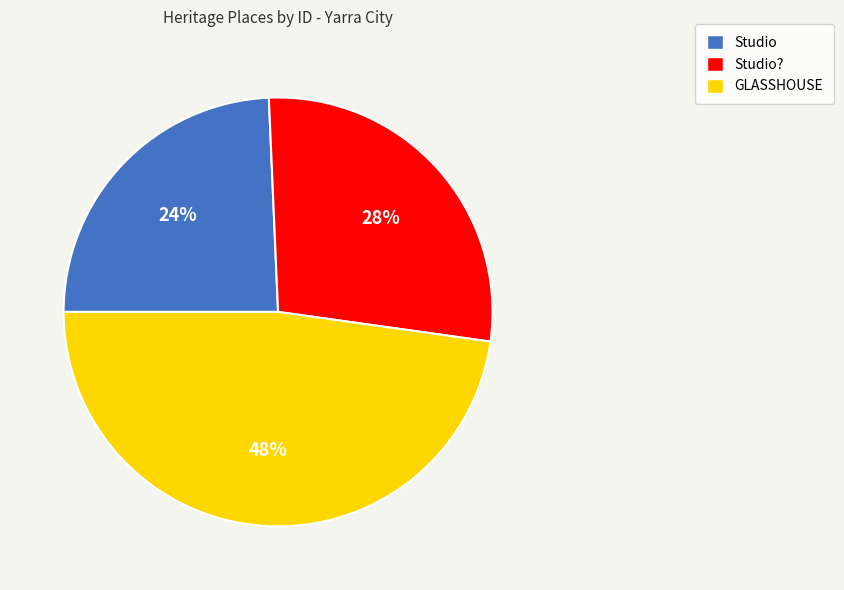

What is the ratio of the value at Studio to the value at GLASSHOUSE?

0.5